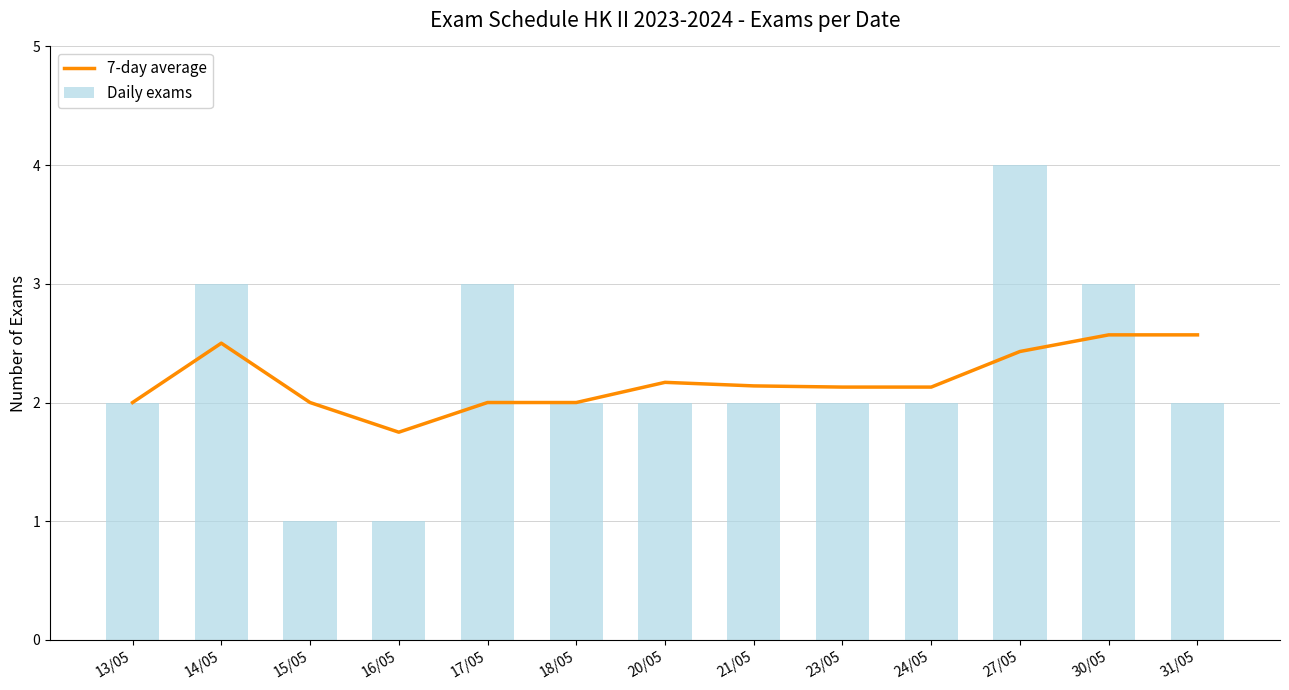

What are all the series names shown in the legend?

7-day average, Daily exams